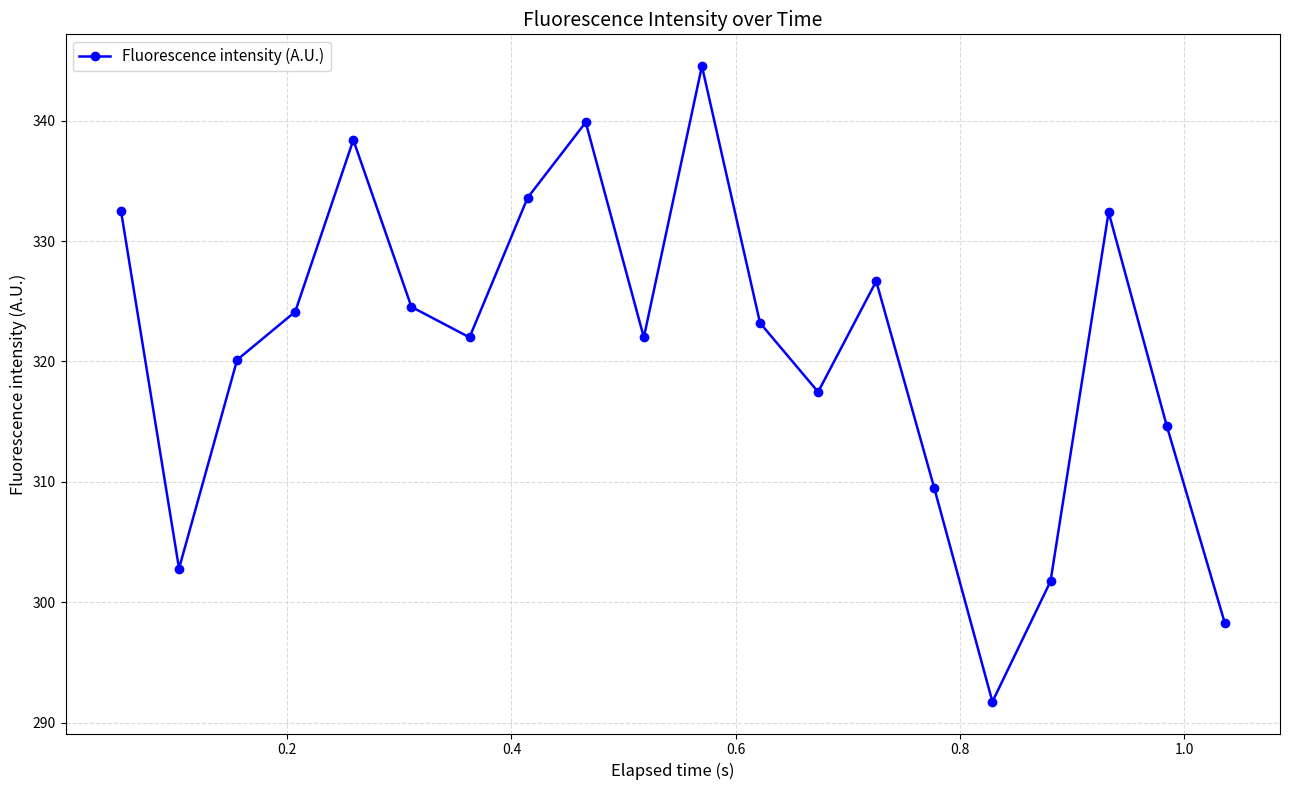

What is the maximum value shown in the chart?

344.5